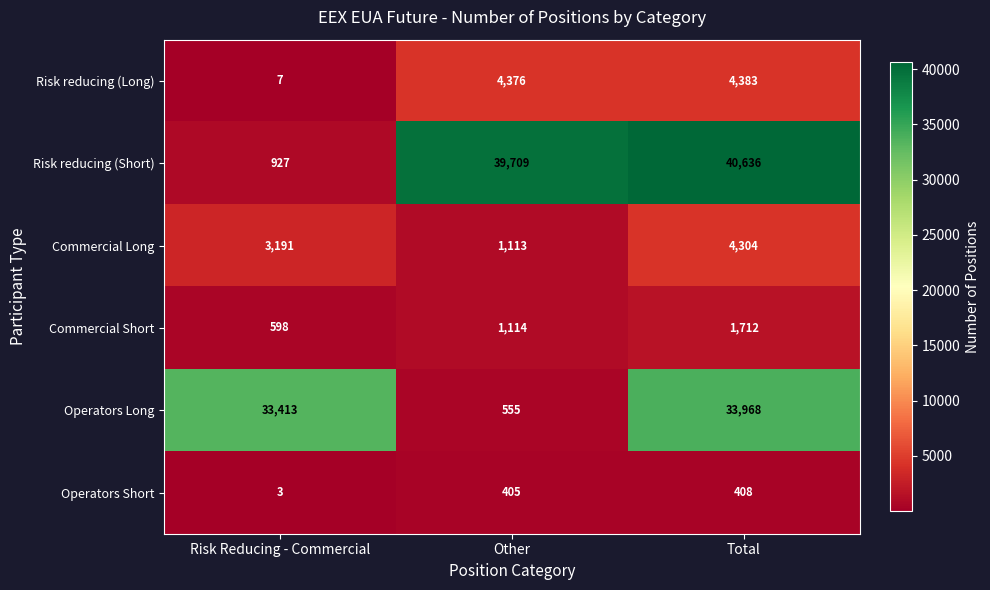

Reading right to left, transcribe all the data shown in this chart.

Risk reducing (Long): Total=4383	Other=4376	Risk Reducing - Commercial=7
Risk reducing (Short): Total=40636	Other=39709	Risk Reducing - Commercial=927
Commercial Long: Total=4304	Other=1113	Risk Reducing - Commercial=3191
Commercial Short: Total=1712	Other=1114	Risk Reducing - Commercial=598
Operators Long: Total=33968	Other=555	Risk Reducing - Commercial=33413
Operators Short: Total=408	Other=405	Risk Reducing - Commercial=3